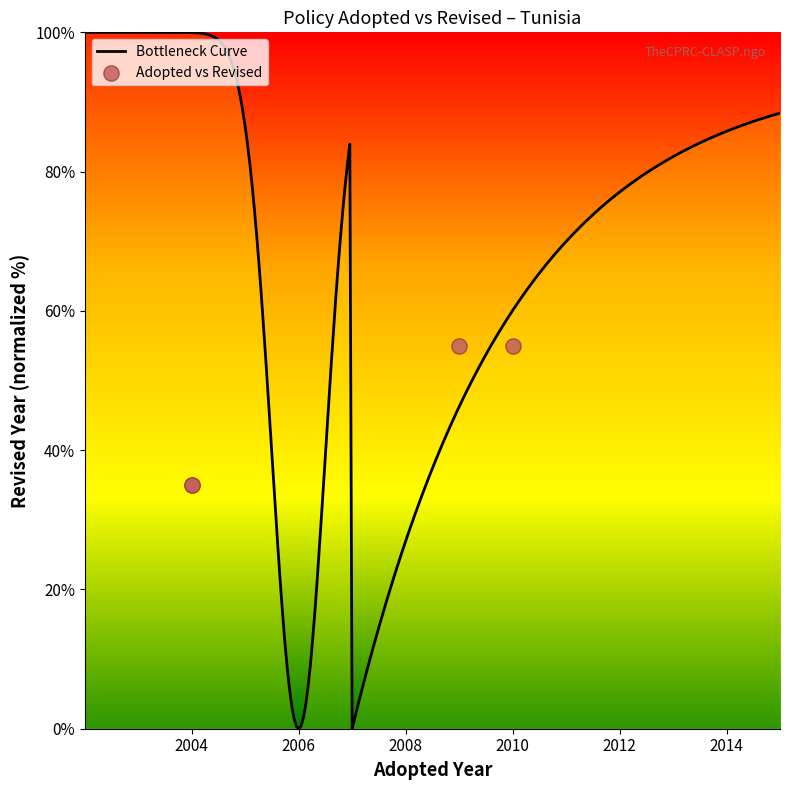

Between 2004 and 2010, which is larger?

2010